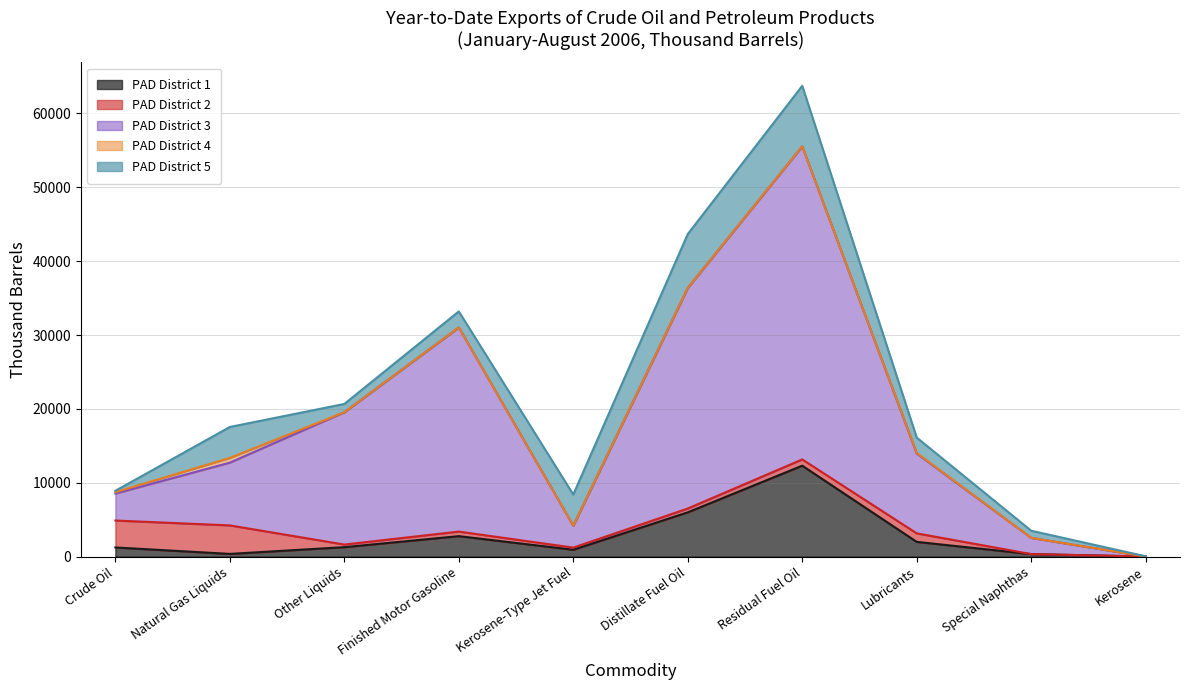

What is the difference between the maximum and minimum values in the PAD District 5 series?

8157